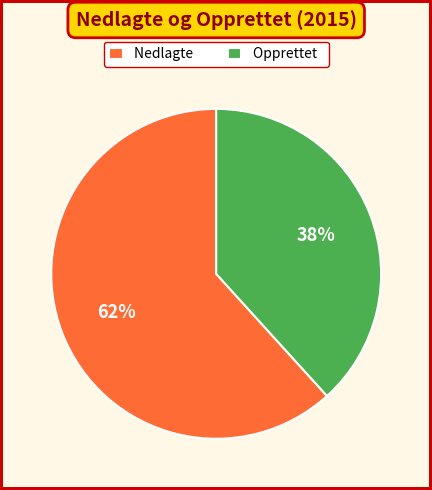

Is Nedlagte the majority of the pie?

Yes